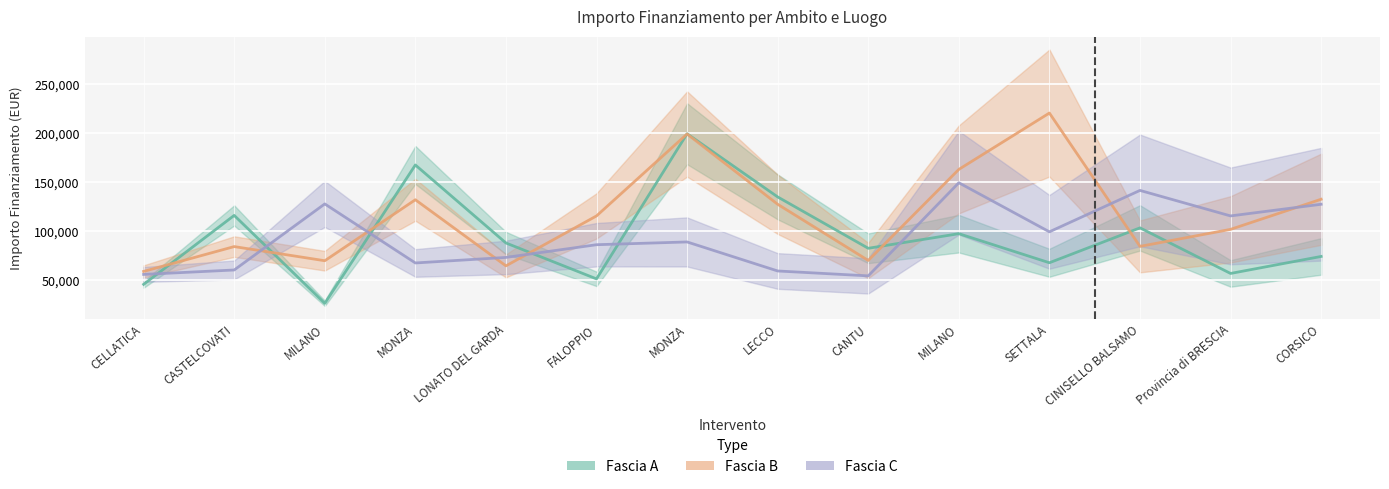

What is the lowest value of the Fascia B series?

59229.0